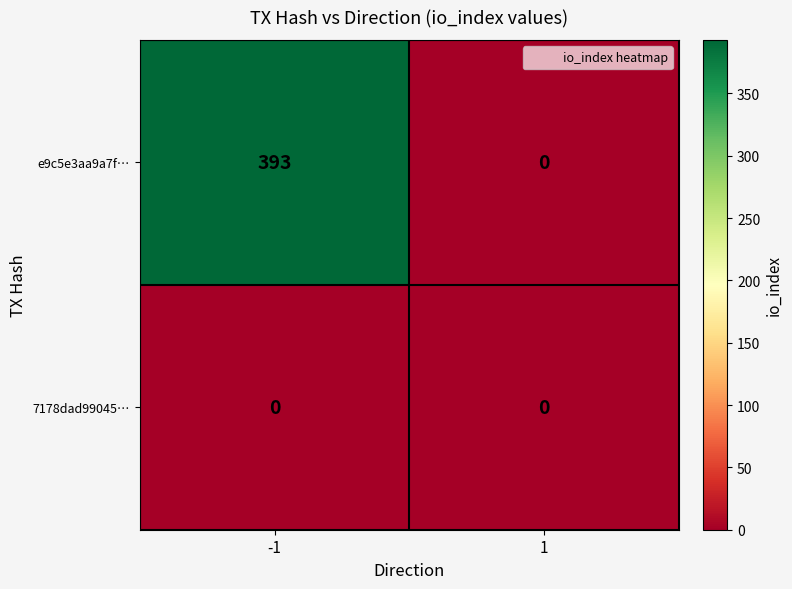

True or false: 7178dad99045… has a value of 0 at 1.

True